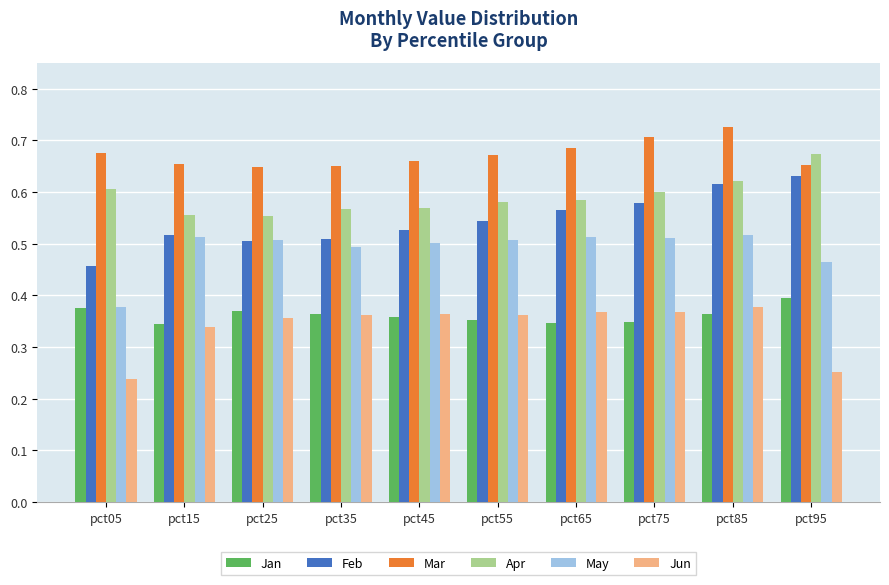

Does the chart contain stacked bars?

No